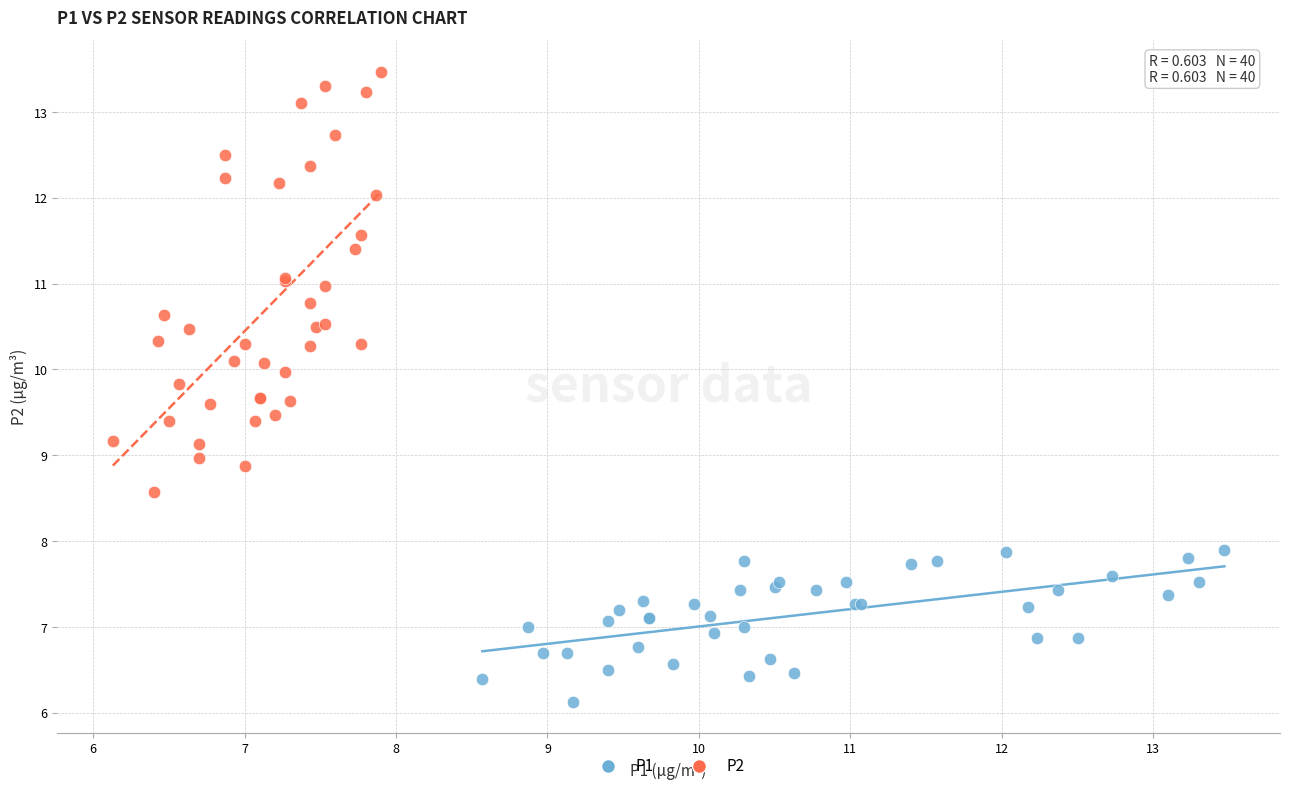

Which series reaches the maximum Y coordinate?

P2